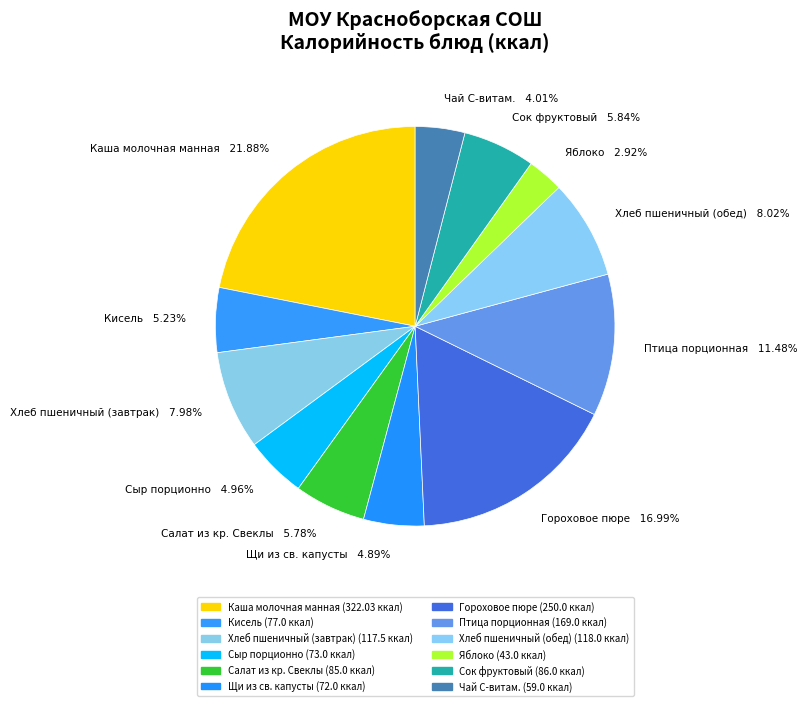

To the nearest percent, what is the difference between the Щи из св. капусты and Хлеб пшеничный (завтрак) slice percentages?

3%